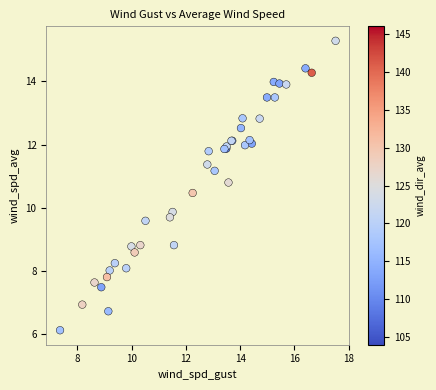

What Y value in the scatter plot is closest to 10?

9.9